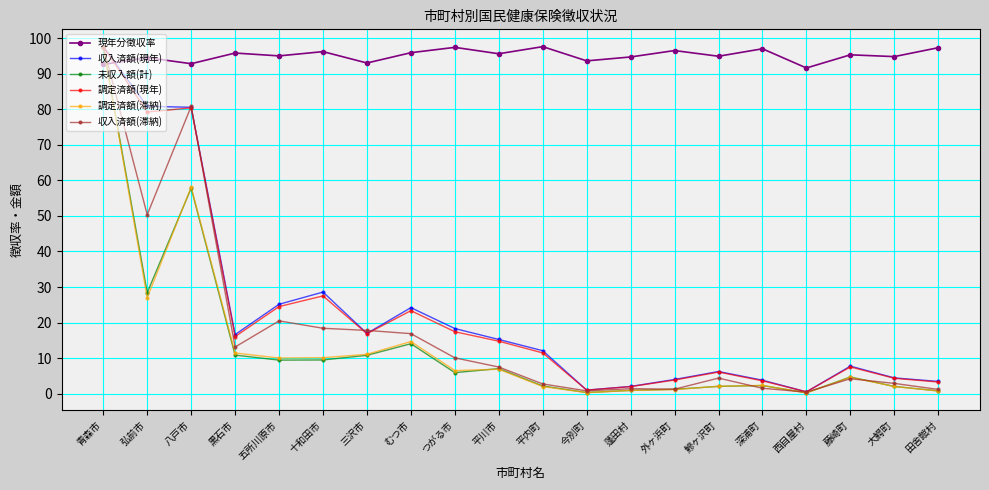

True or false: 収入済額(滞納) has a value of 24.3 at 弘前市.

False